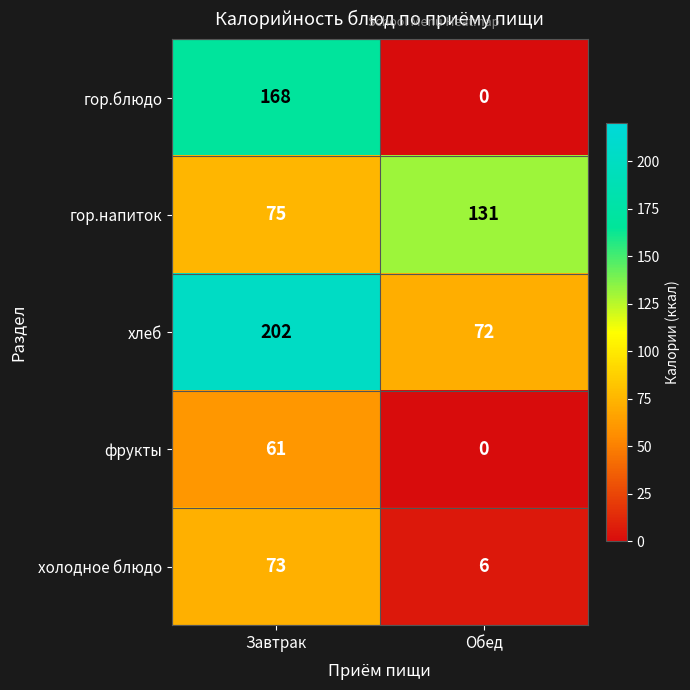

List the labels in order of холодное блюдо value, largest first.

Завтрак, Обед